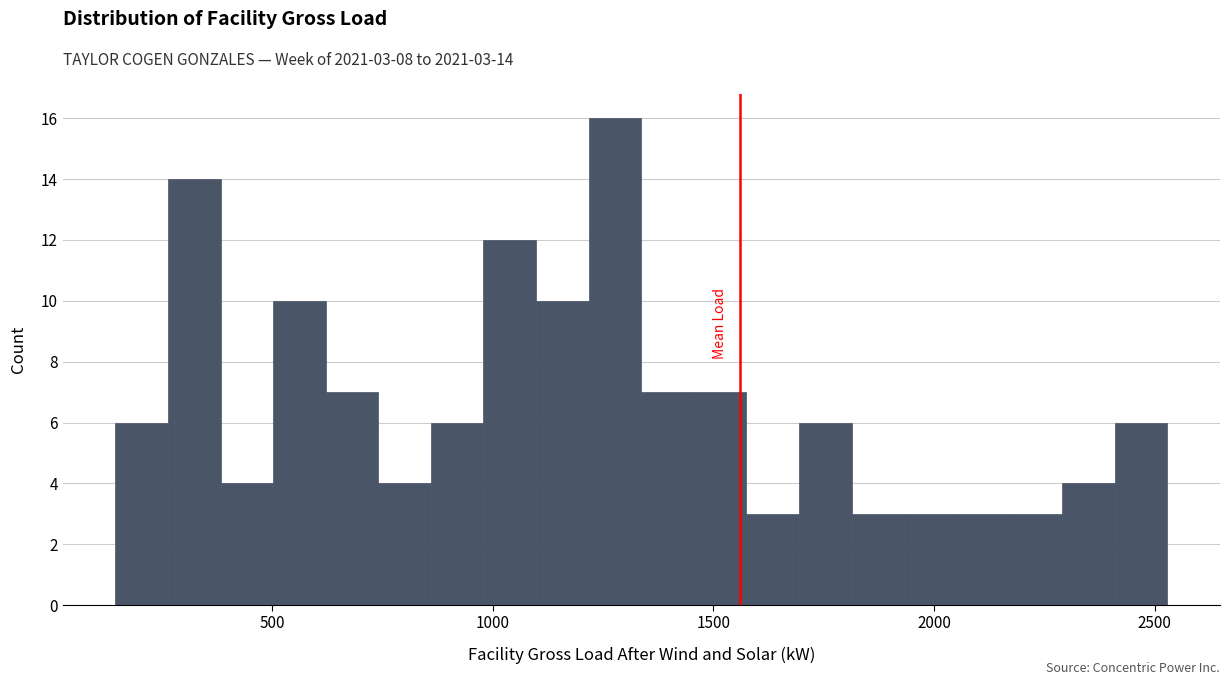

Around what value on the x-axis is the tallest bar? Give the approximate position of its centre, as read against the axis.

1300